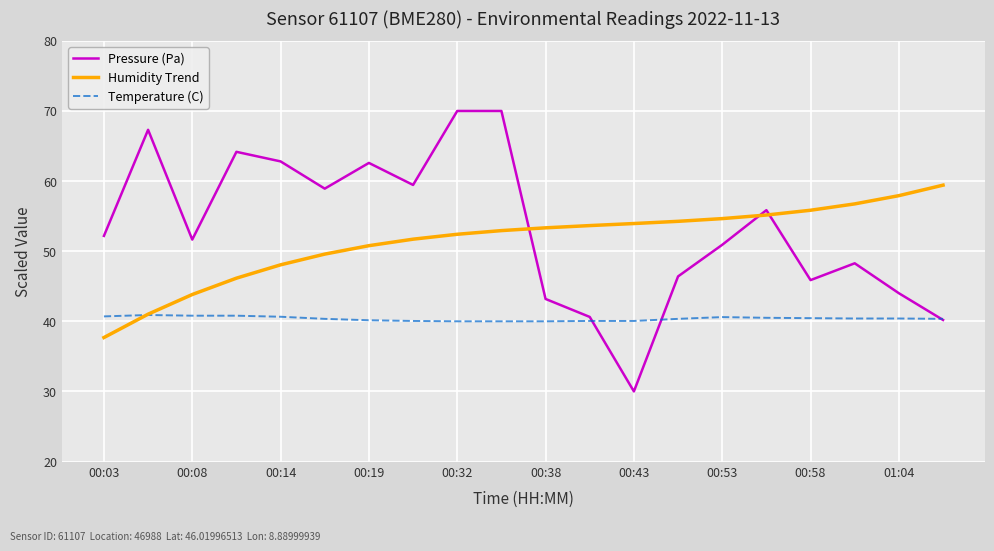

True or false: Pressure (Pa) and Humidity Trend intersect in this chart.

True